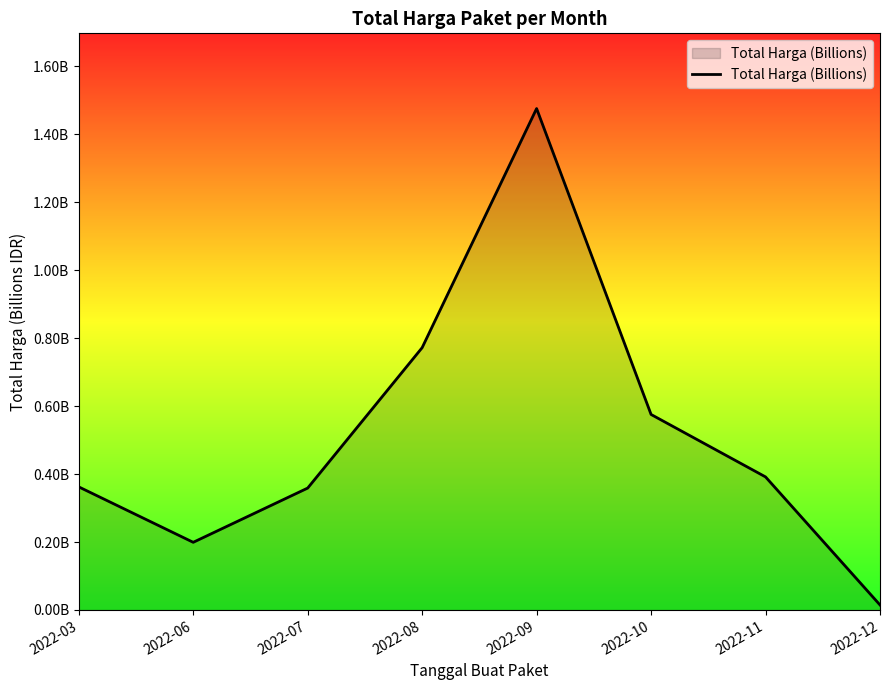

What is the maximum value shown in the chart?

1.5